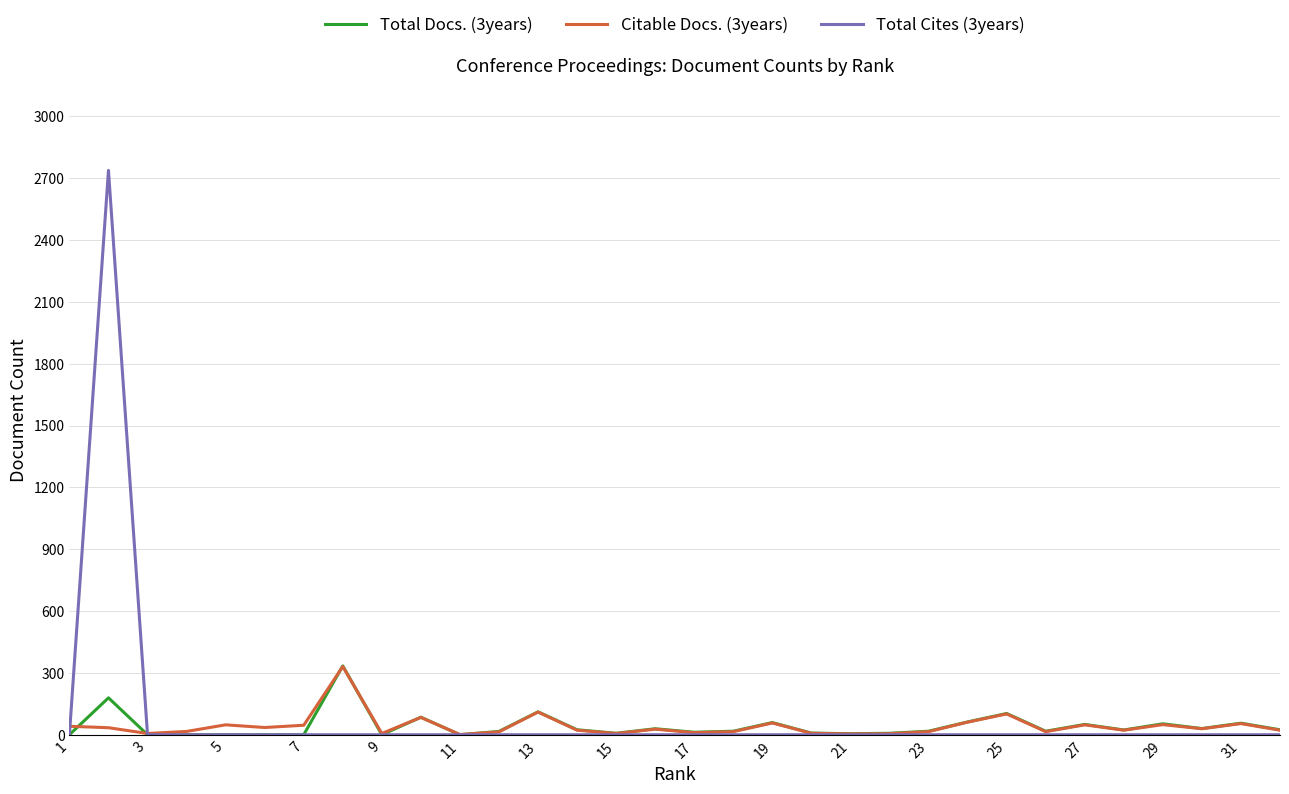

Does the chart have visible grid lines?

Yes